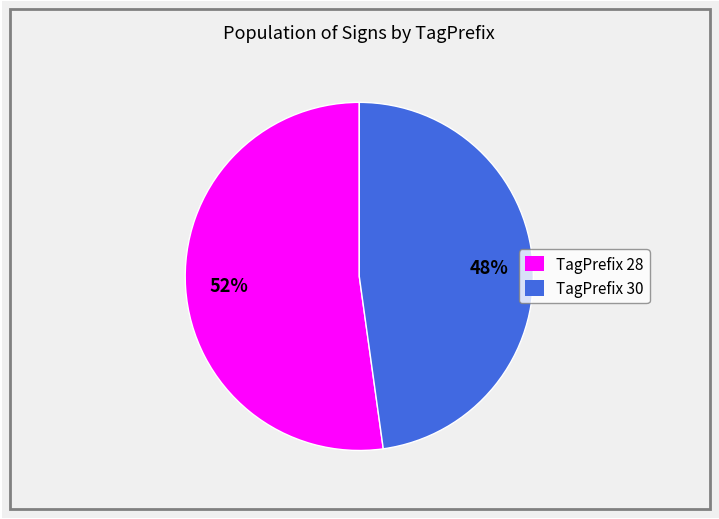

To the nearest percent, what is the average slice percentage?

50%